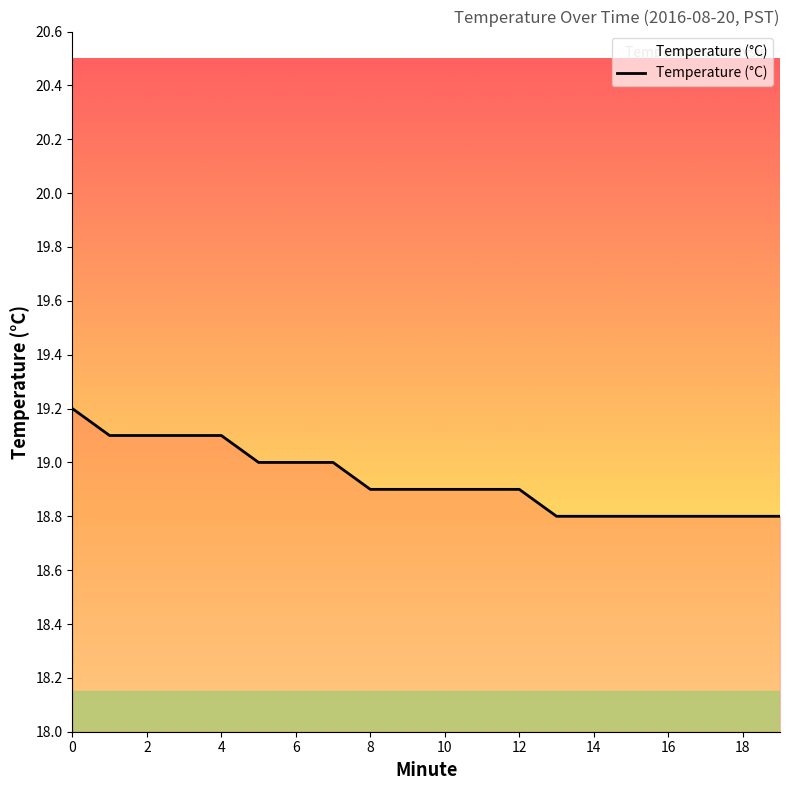

What is the difference between the maximum and minimum values?

0.4